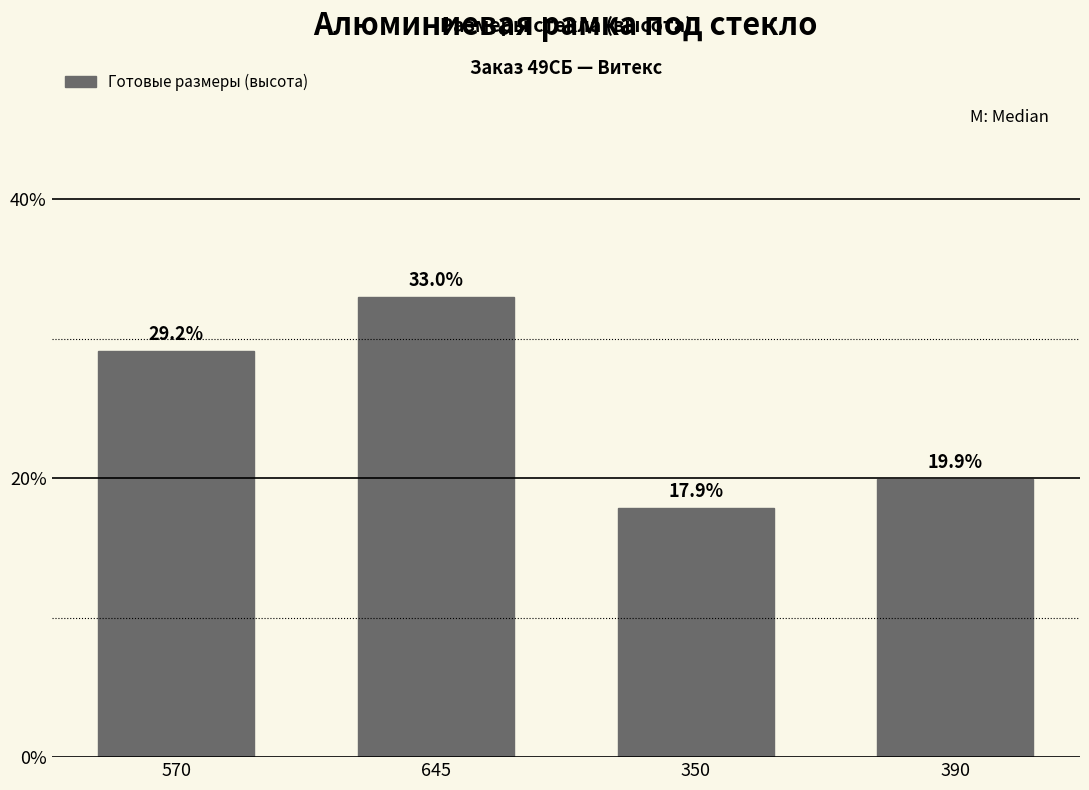

Reading right to left, what are all the values shown in this chart?

19.9	17.9	33.0	29.2